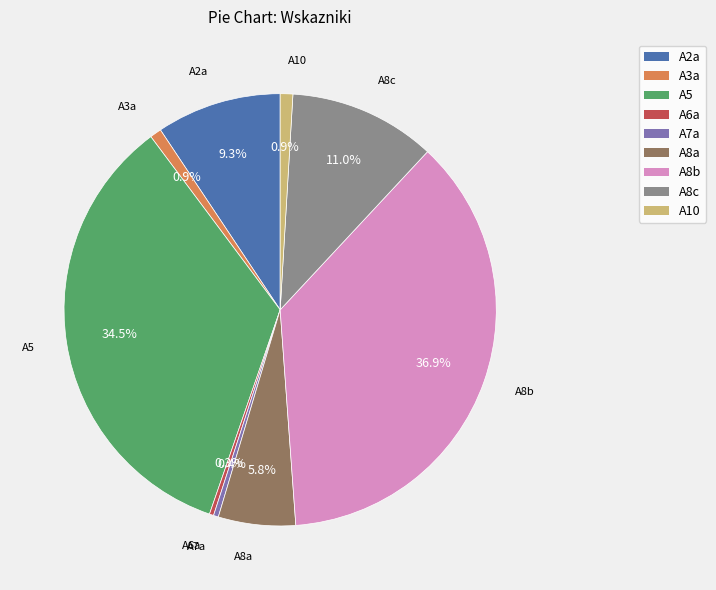

To the nearest percent, what is the difference between the largest and smallest slice percentages?

37%